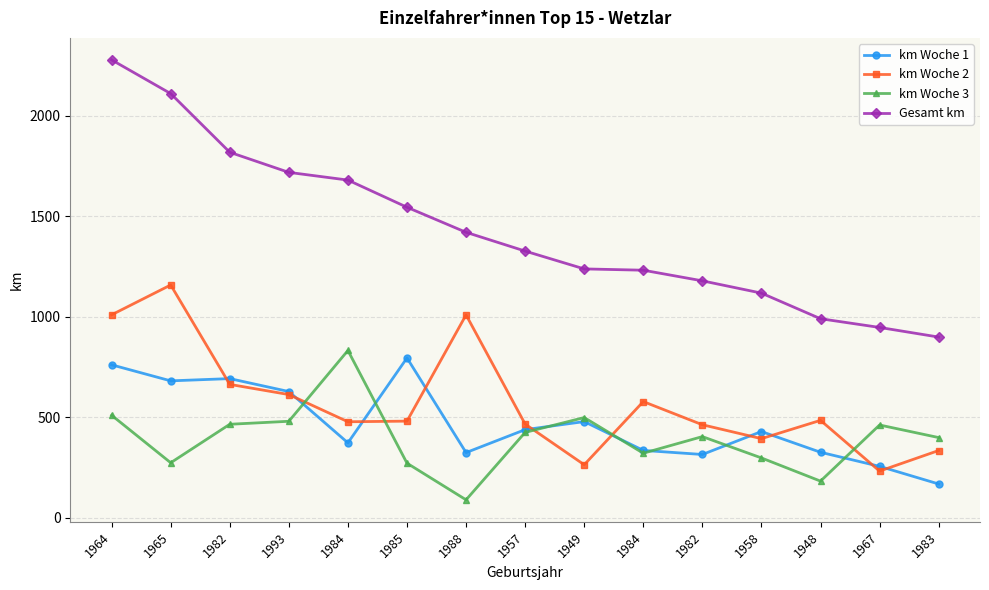

Does the chart have visible grid lines?

Yes